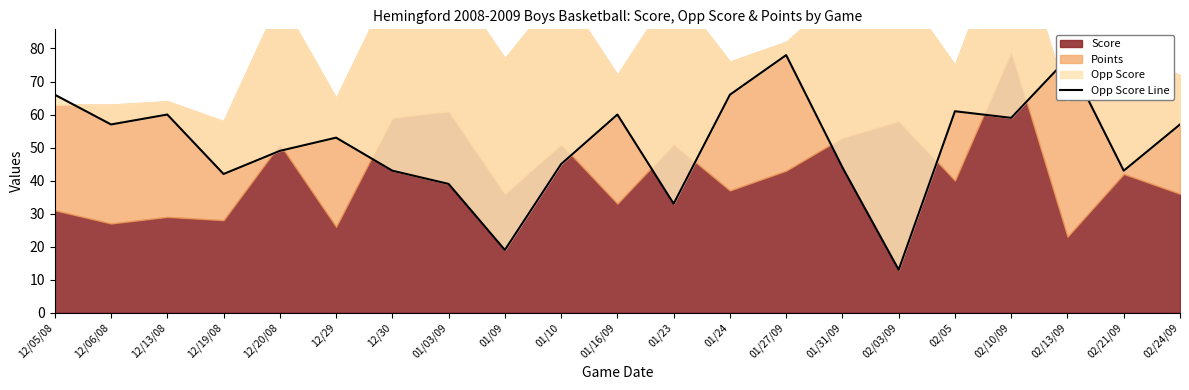

What is the approximate value at 01/03/09?

39